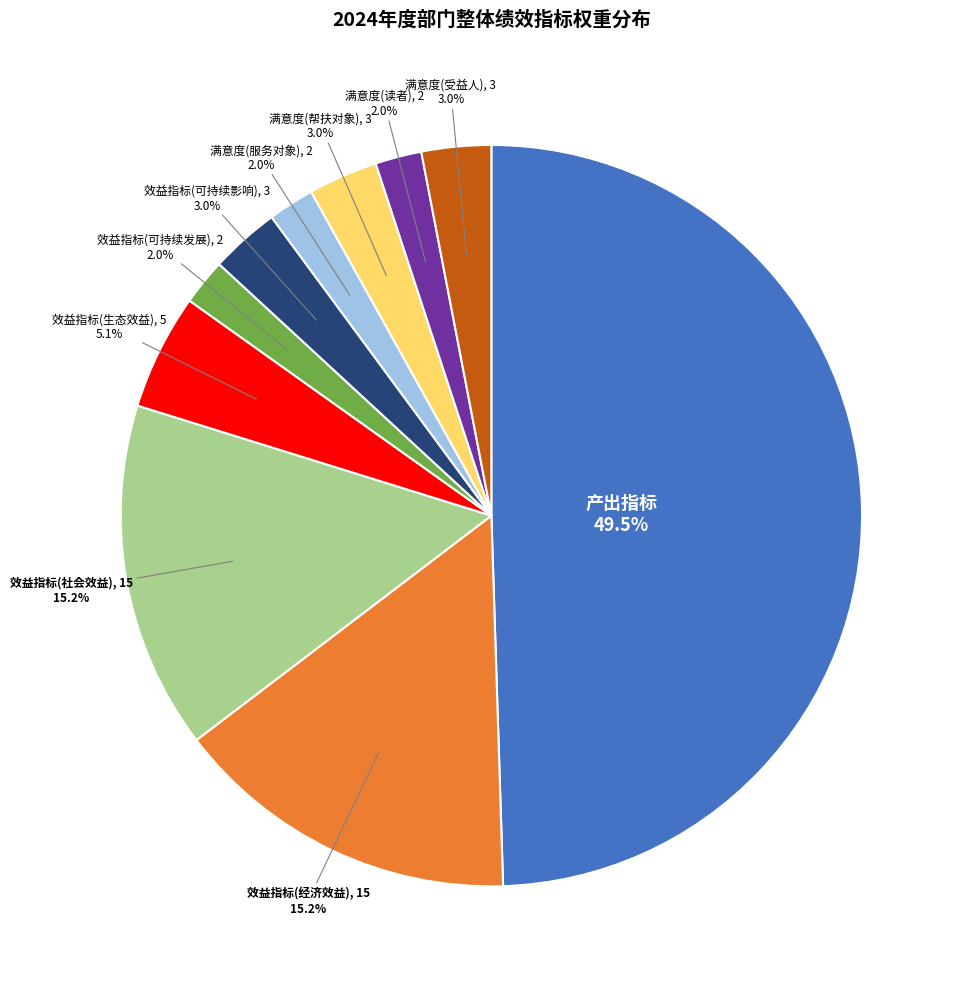

Count the number of slices in the pie.

10